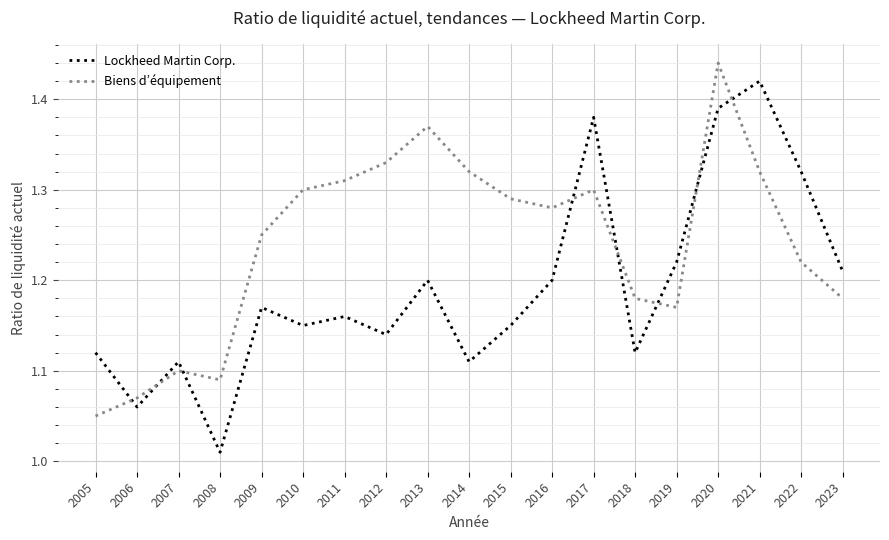

The value of Biens d’équipement at 2010 is 1.3. True or false?

True